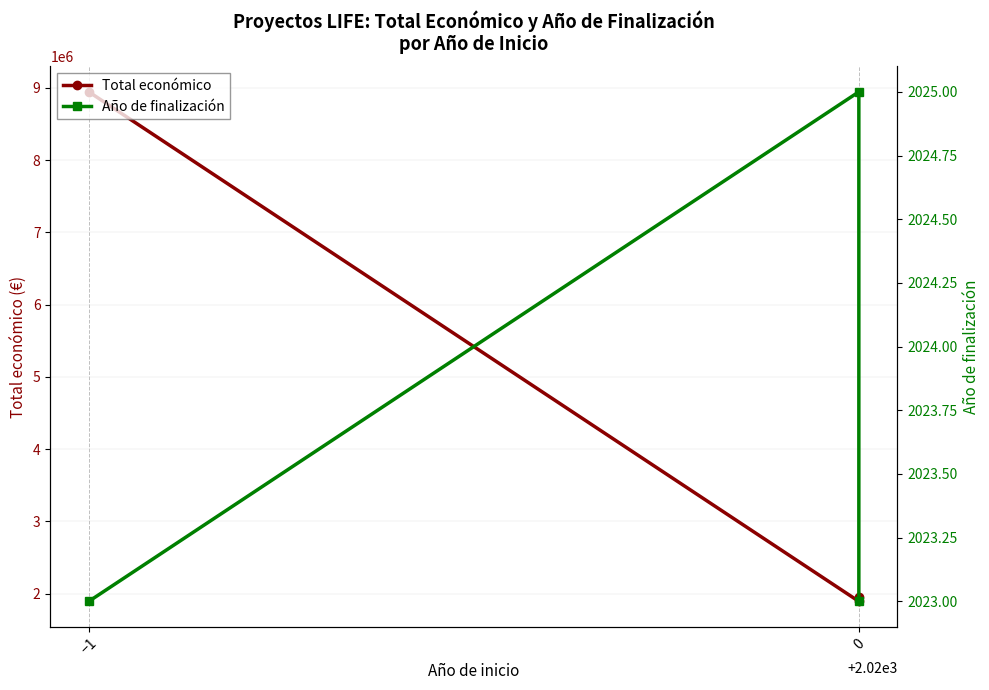

Which series changed the most between −1 and 0?

Total económico